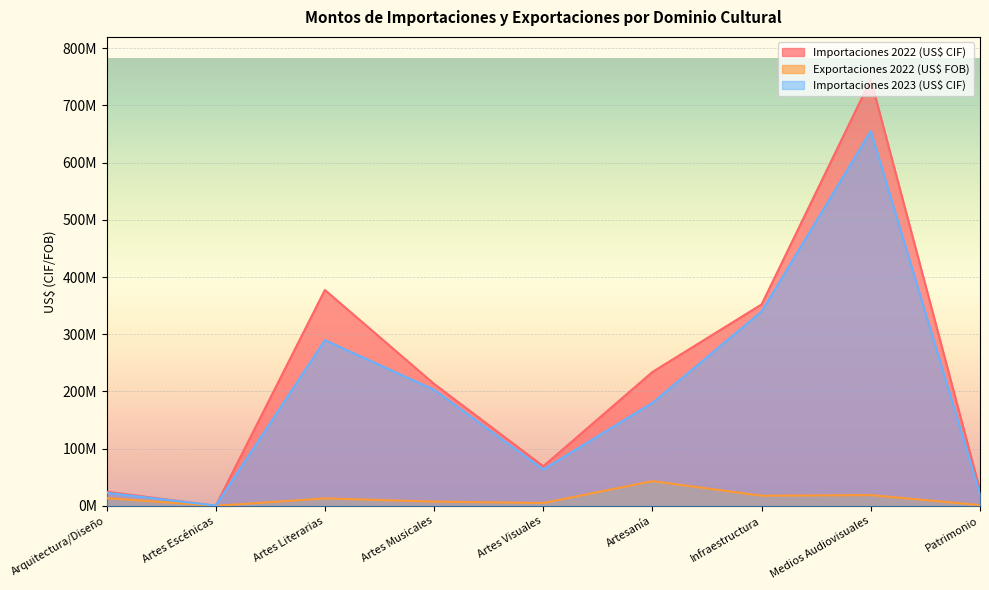

The Importaciones 2023 (US$ CIF) series shows 202992982.0 at Artes Musicales. True or false?

True